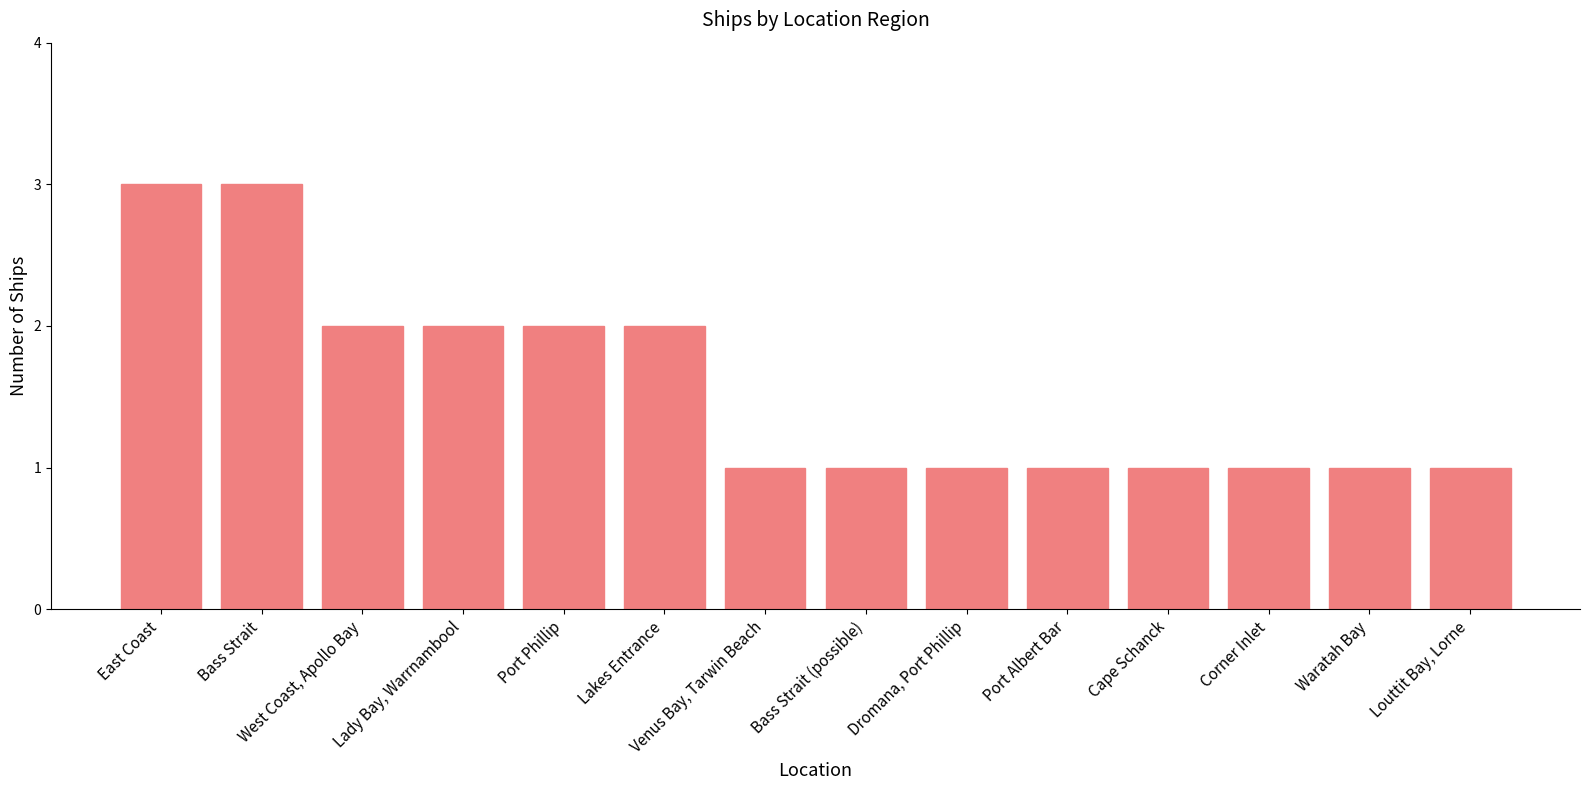

The value at East Coast is 3. True or false?

True